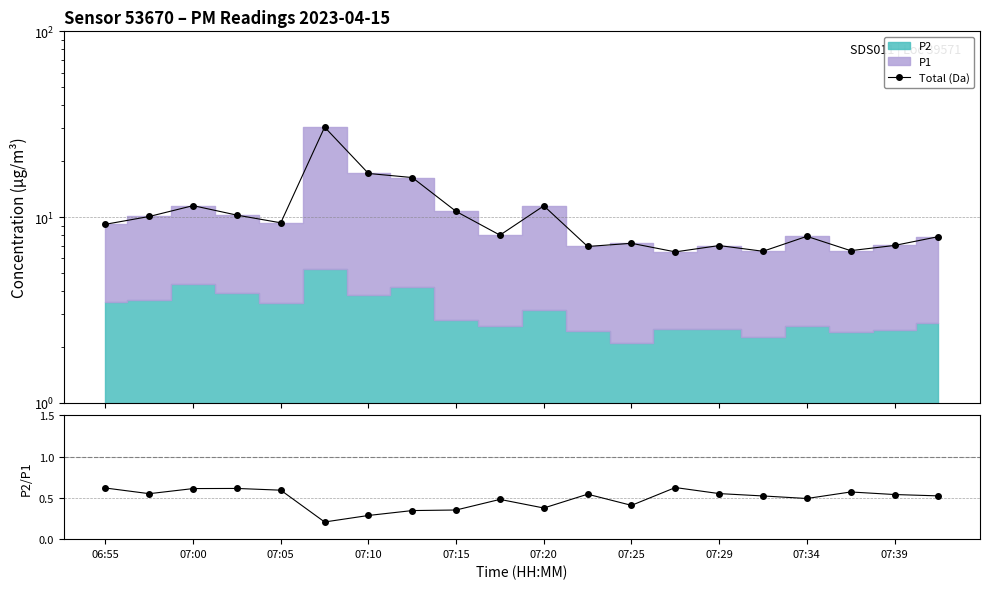

Where does the Total (Da) series first go above 9?

06:55